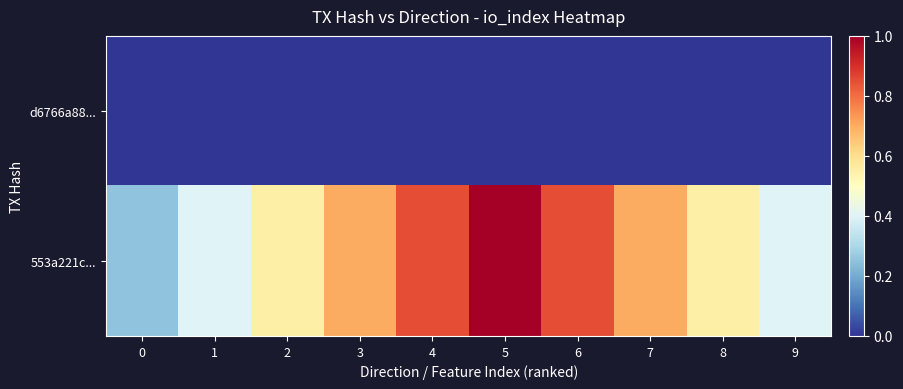

Reading right to left, transcribe all the data shown in this chart.

d6766a88...: 9=0.0	8=0.0	7=0.0	6=0.0	5=0.0	4=0.0	3=0.0	2=0.0	1=0.0	0=0.0
553a221c...: 9=0.4	8=0.6	7=0.7	6=0.8	5=1.0	4=0.8	3=0.7	2=0.6	1=0.4	0=0.2